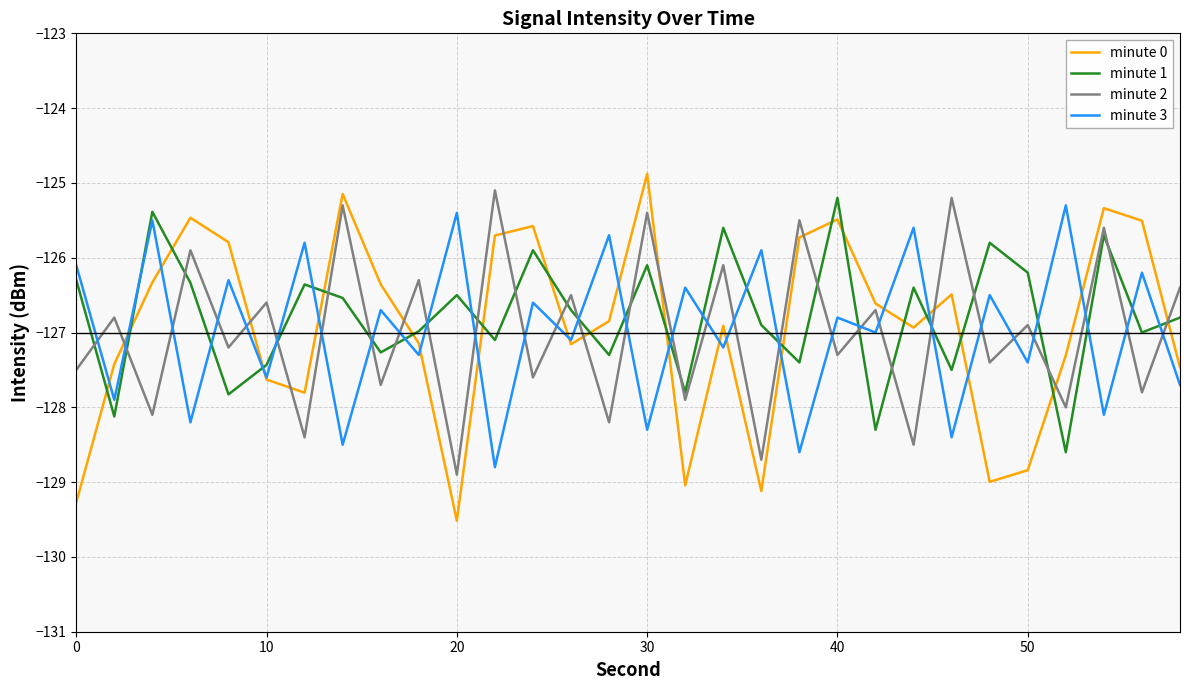

Does the chart display data point markers on the line(s)?

No